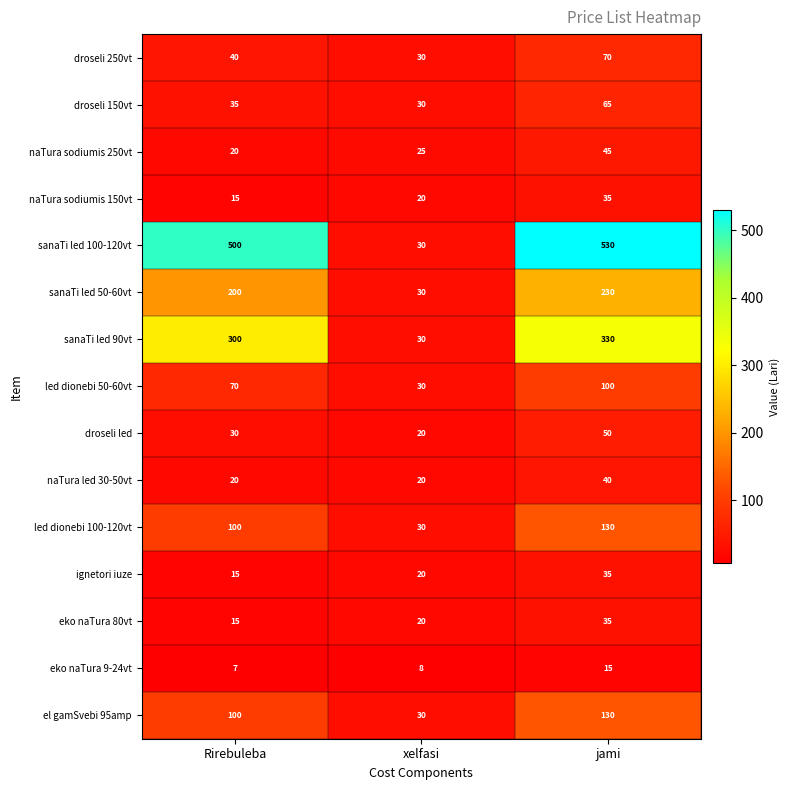

Where is eko naTura 80vt nearest to the value 25?

xelfasi